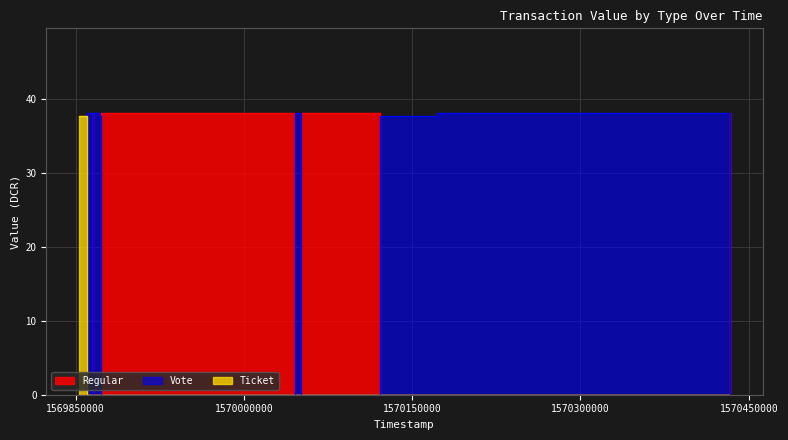

Reading left to right, transcribe all the data shown in this chart.

Regular: 38.2	38.2	38.2	38.2	38.2
Vote: 38.2	37.8	38.2	38.2	38.2
Ticket: 37.8	37.8	0.0	0.0	0.0